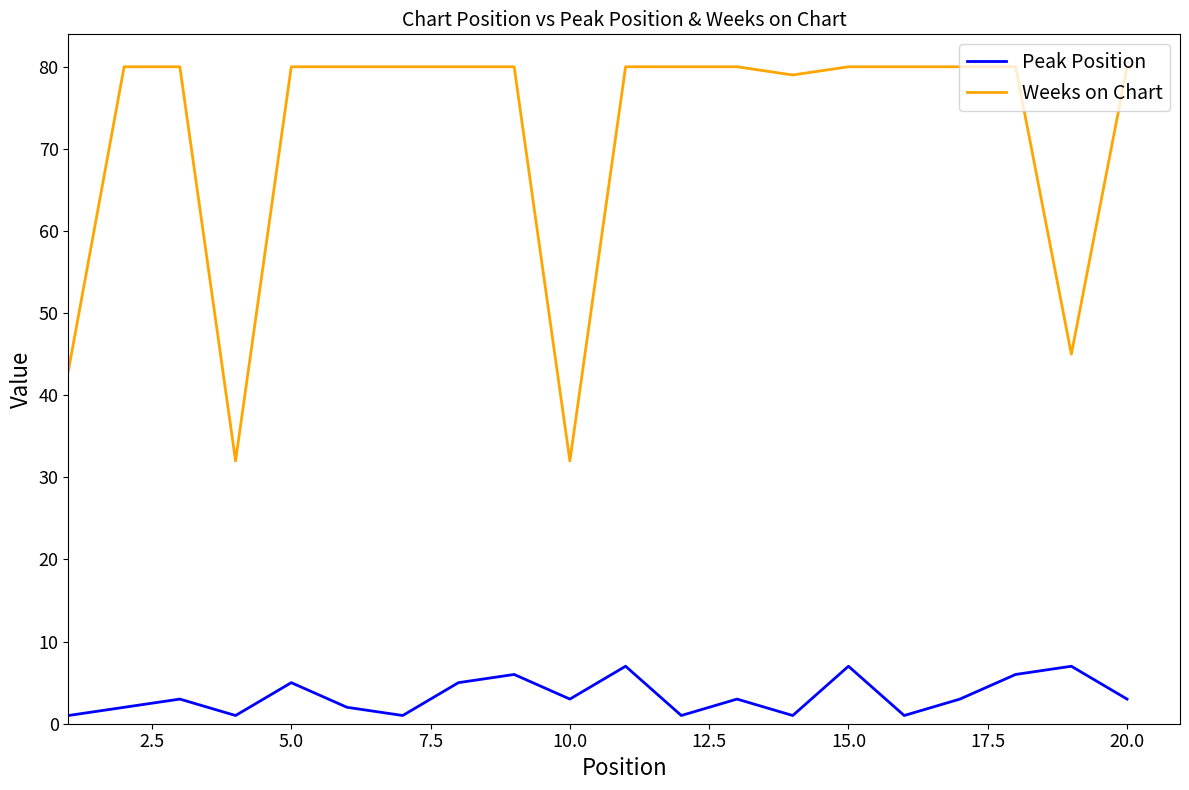

At how many categories does at least one series exceed 2?

20